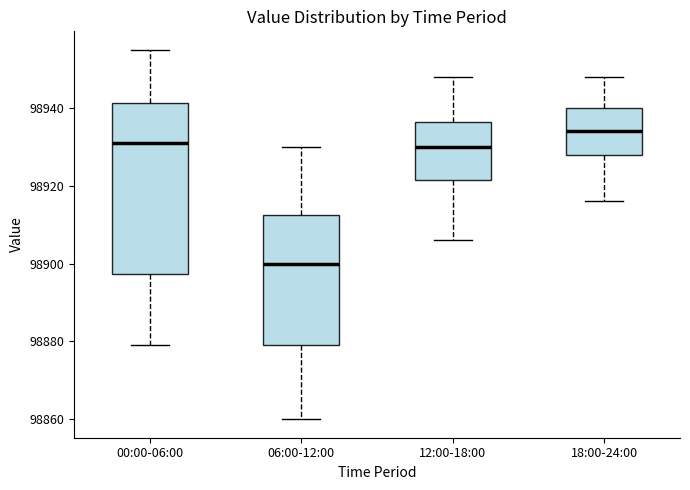

Which box is the tallest, from its lower edge to its upper edge?

00:00-06:00